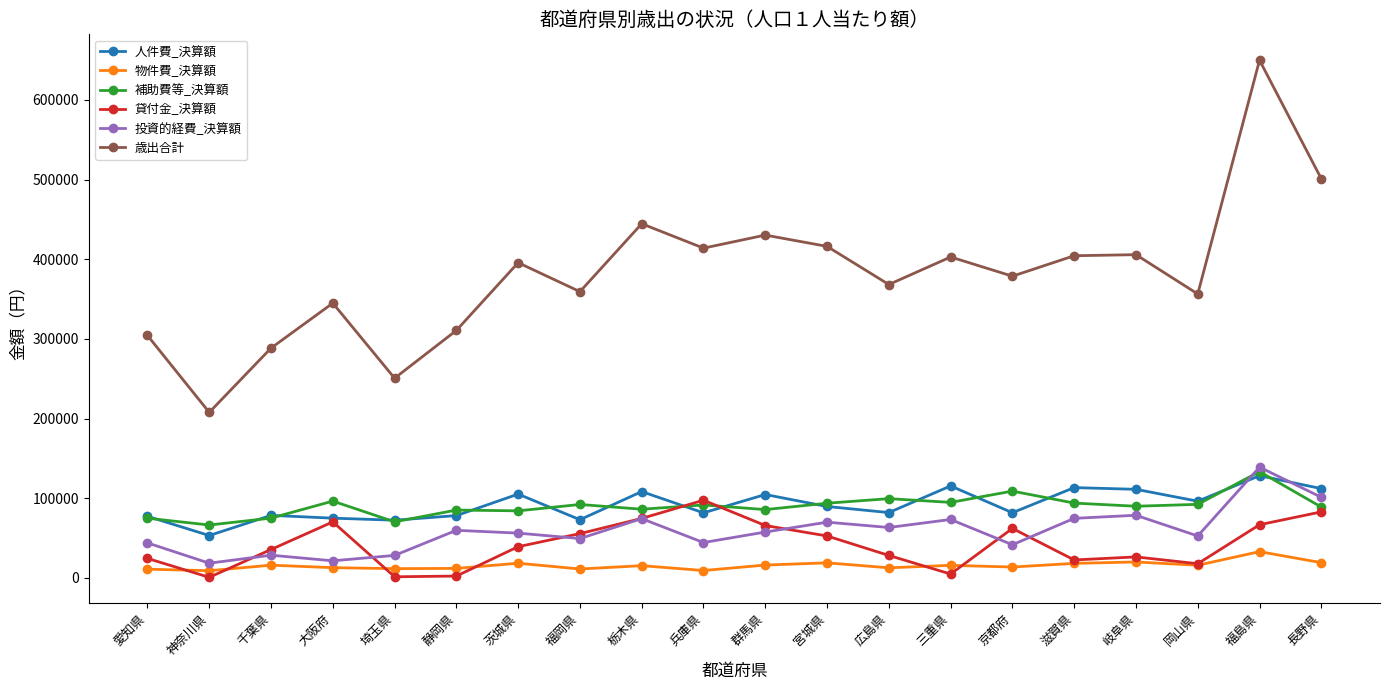

How many data points in 人件費_決算額 are less than 89646?

10